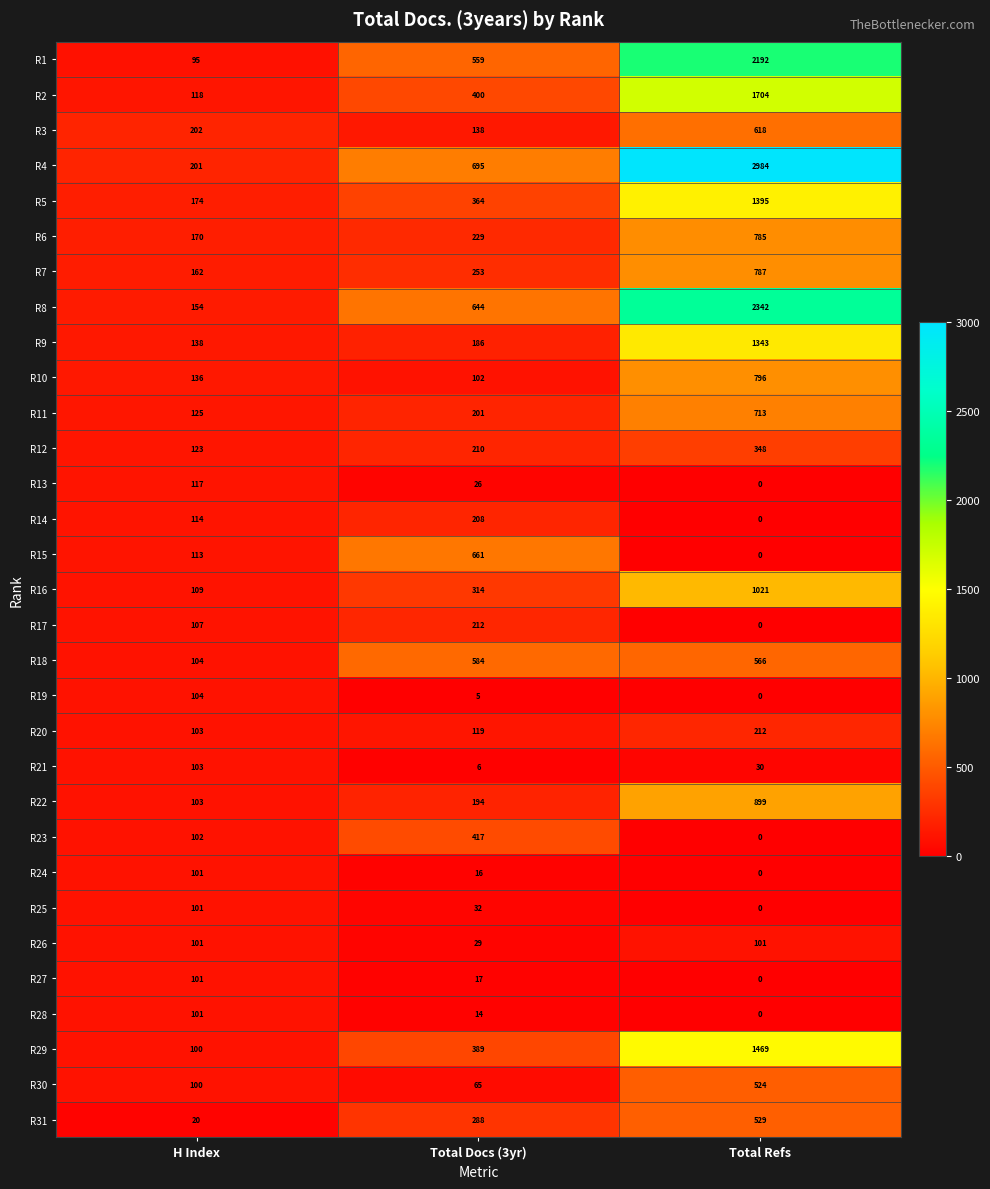

Rank the categories by R21 value from highest to lowest.

H Index, Total Refs, Total Docs (3yr)